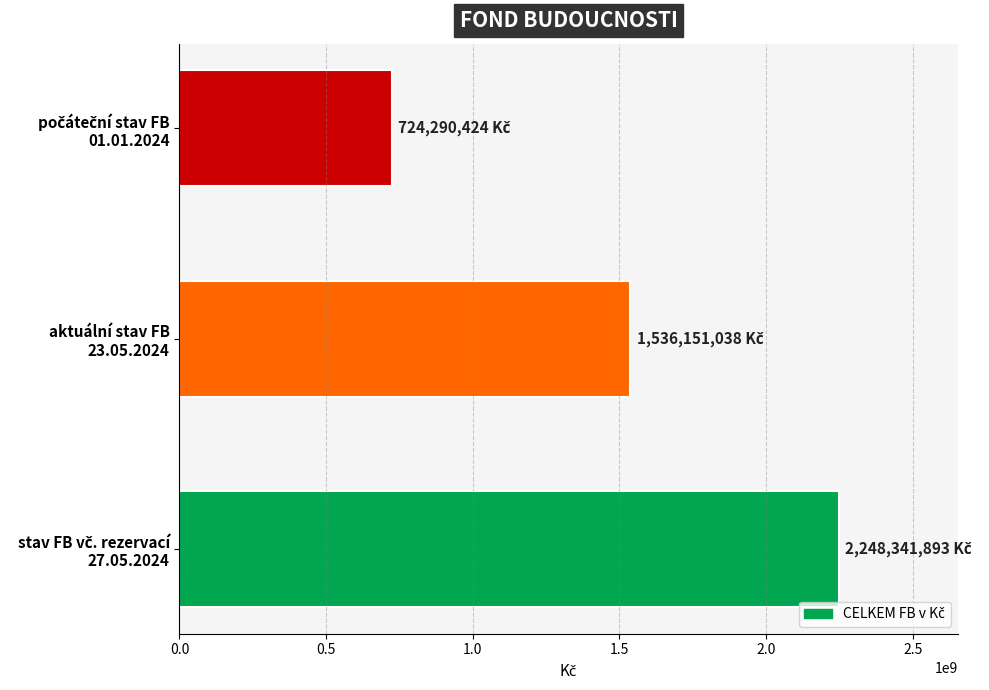

What is the value of the 1st bar from the top?

724290423.6